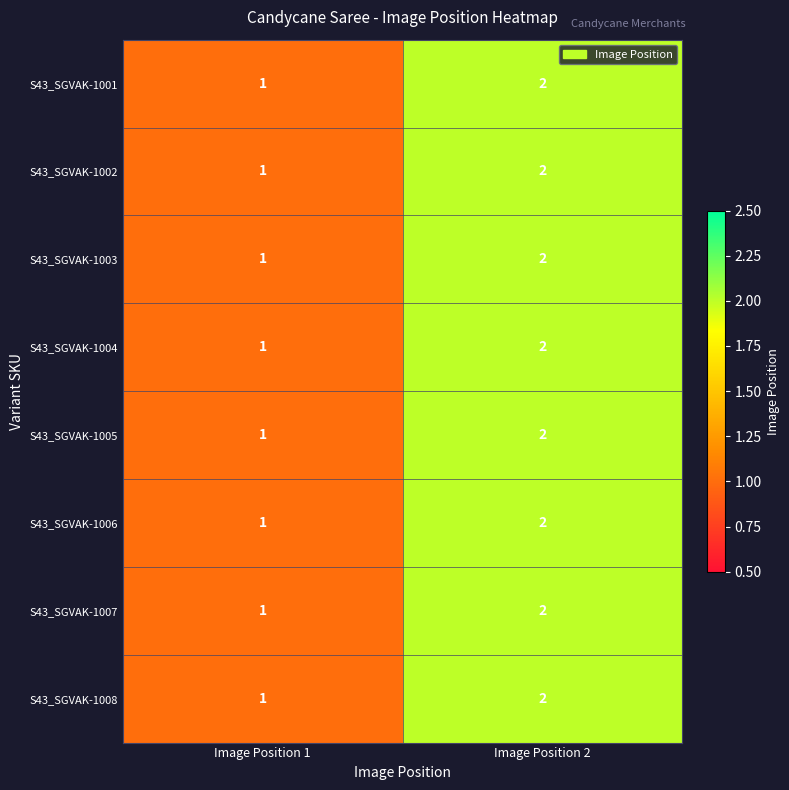

Reading left to right, transcribe all the data shown in this chart.

S43_SGVAK-1001: Image Position 1=1	Image Position 2=2
S43_SGVAK-1002: Image Position 1=1	Image Position 2=2
S43_SGVAK-1003: Image Position 1=1	Image Position 2=2
S43_SGVAK-1004: Image Position 1=1	Image Position 2=2
S43_SGVAK-1005: Image Position 1=1	Image Position 2=2
S43_SGVAK-1006: Image Position 1=1	Image Position 2=2
S43_SGVAK-1007: Image Position 1=1	Image Position 2=2
S43_SGVAK-1008: Image Position 1=1	Image Position 2=2